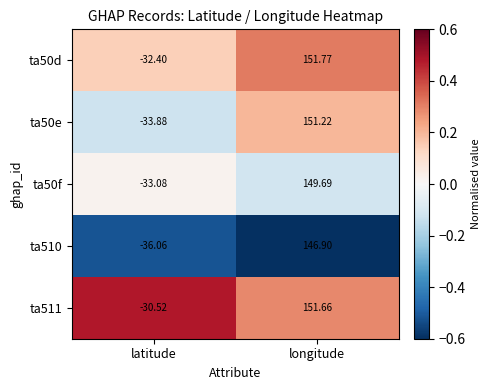

List the labels in order of ta50e value, largest first.

longitude, latitude